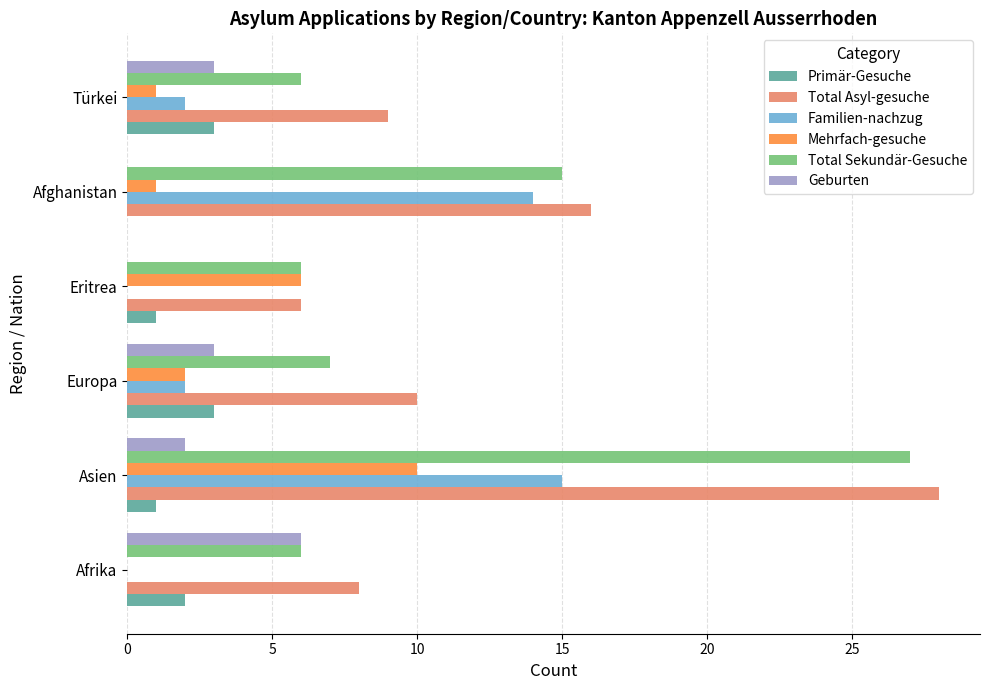

What is the total value across all series at Asien?

83